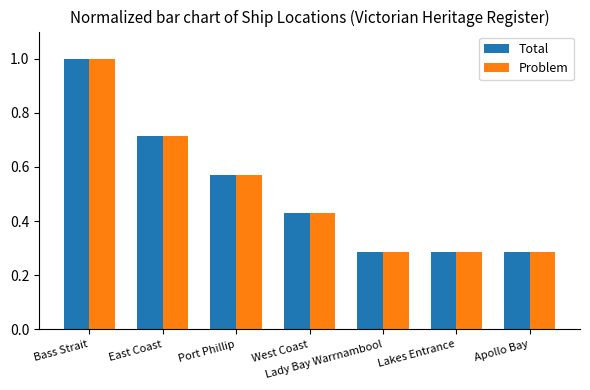

At which category is the sum across all series the highest?

Bass Strait